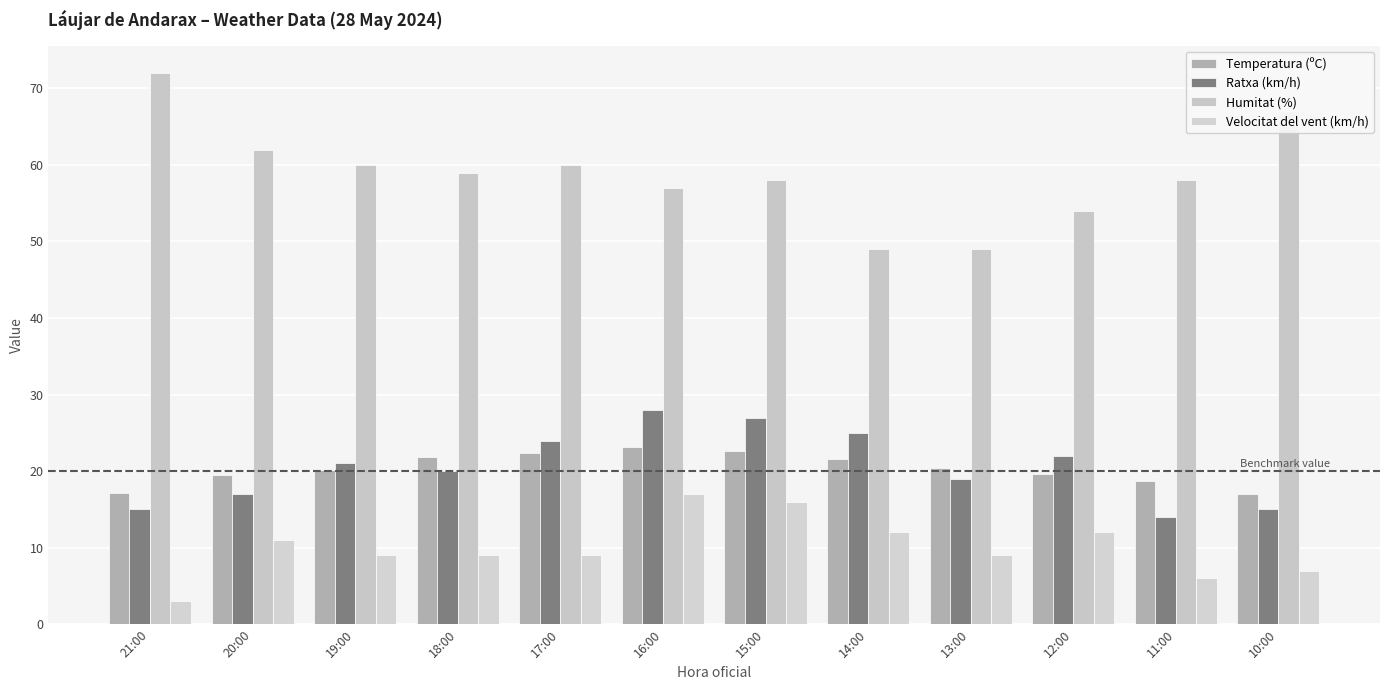

What position from the left is 20:00?

2